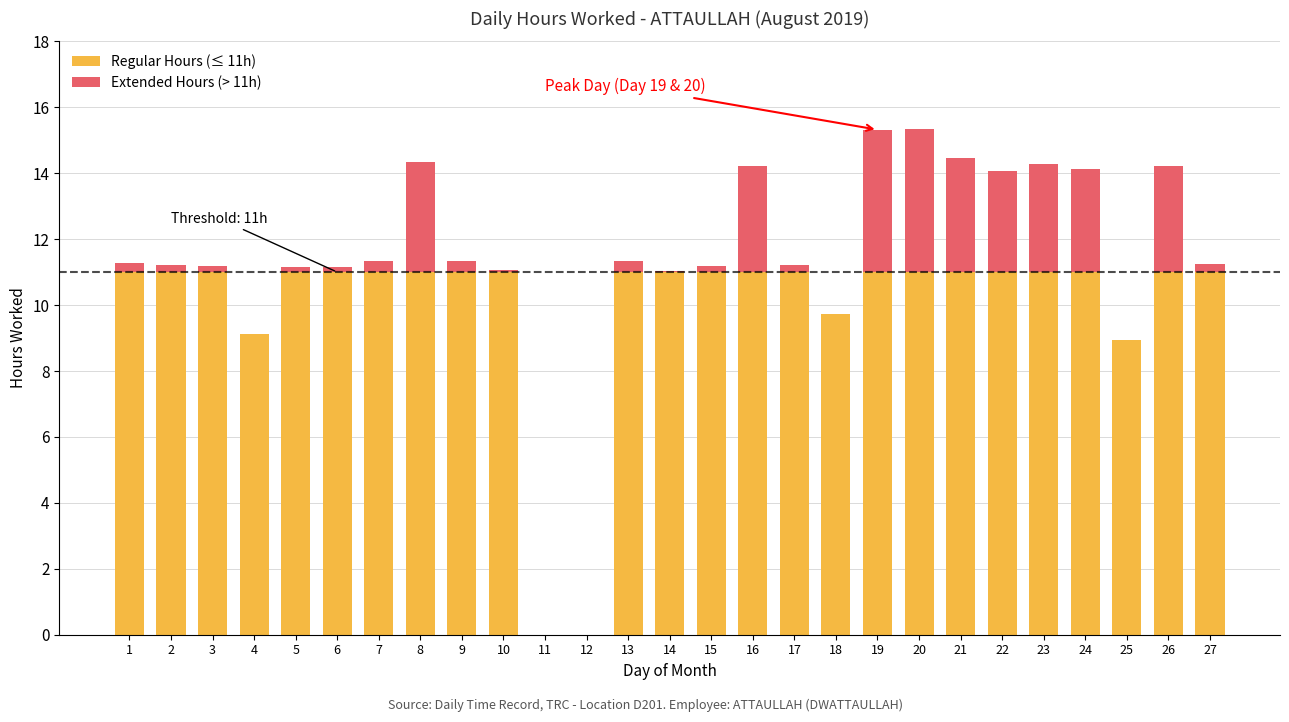

How many categories are shown in the chart?

27